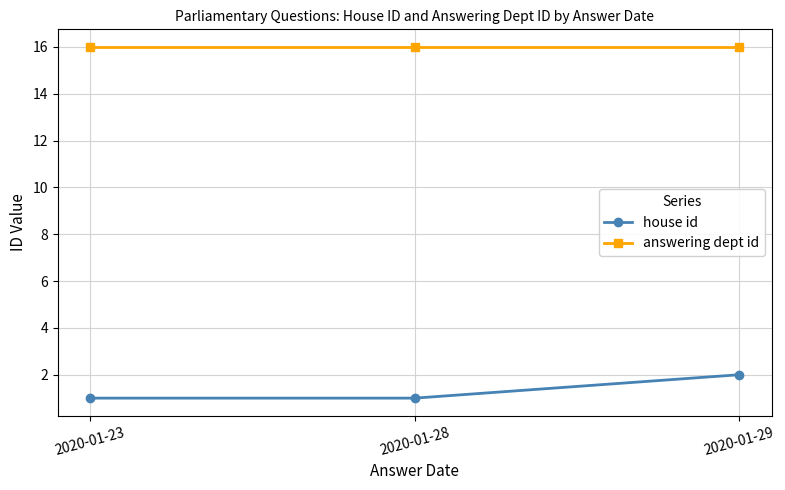

What is the difference between the highest and lowest values at 2020-01-23?

15